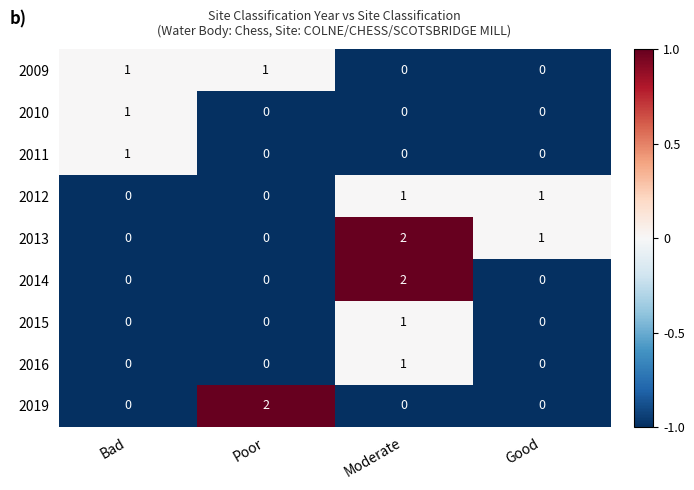

What is the total value across all series at Moderate?

7